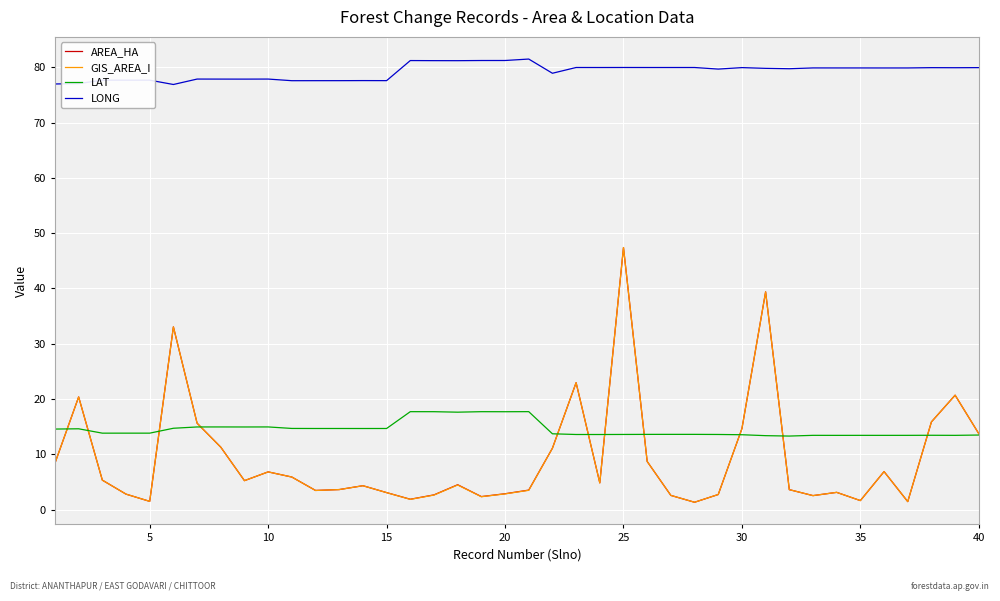

How many lines are shown in the chart?

4